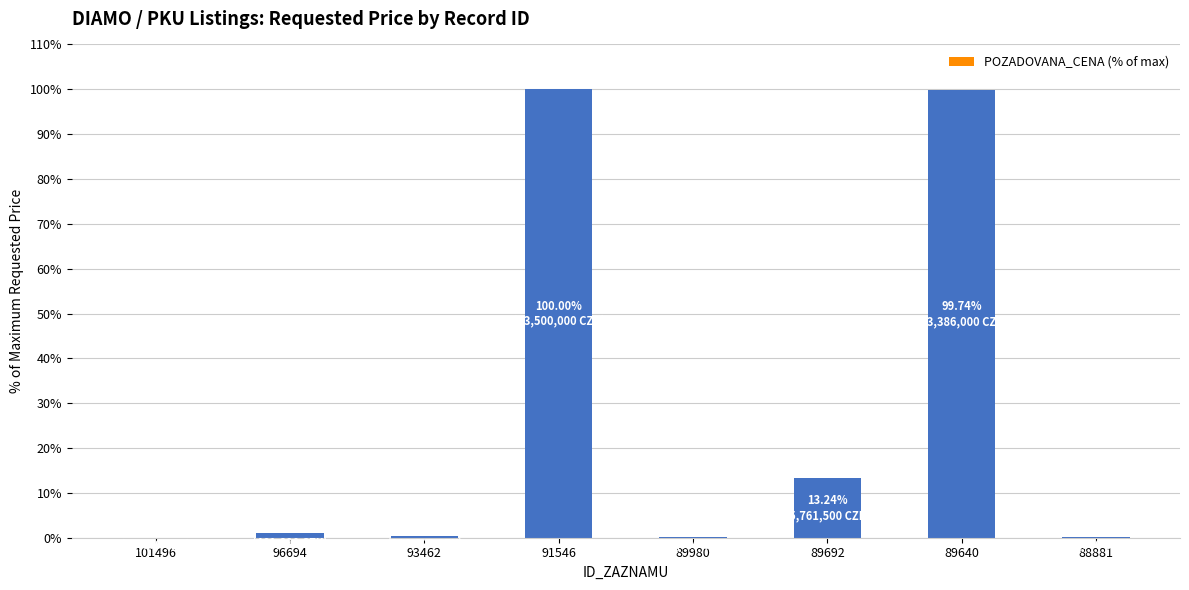

At which label is the value closest to 50?

89692